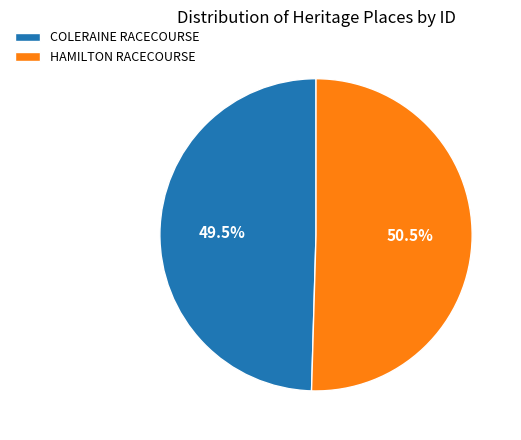

What percentage do HAMILTON RACECOURSE and COLERAINE RACECOURSE together represent?

100.0%